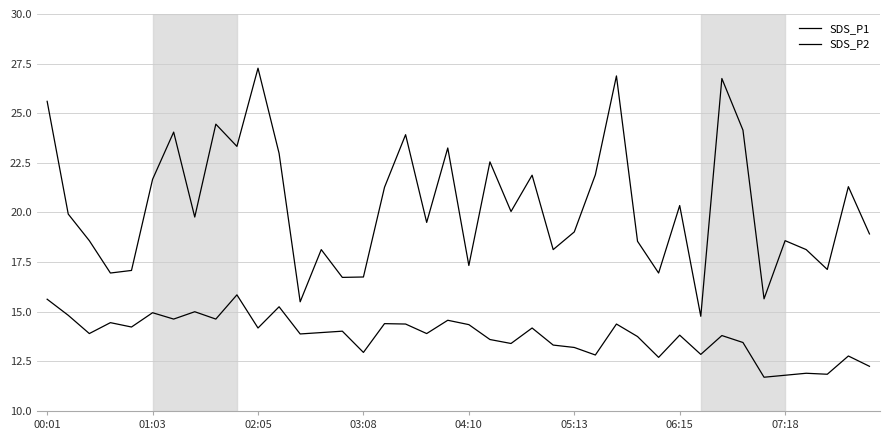

Which series has the largest range (max minus min)?

SDS_P1